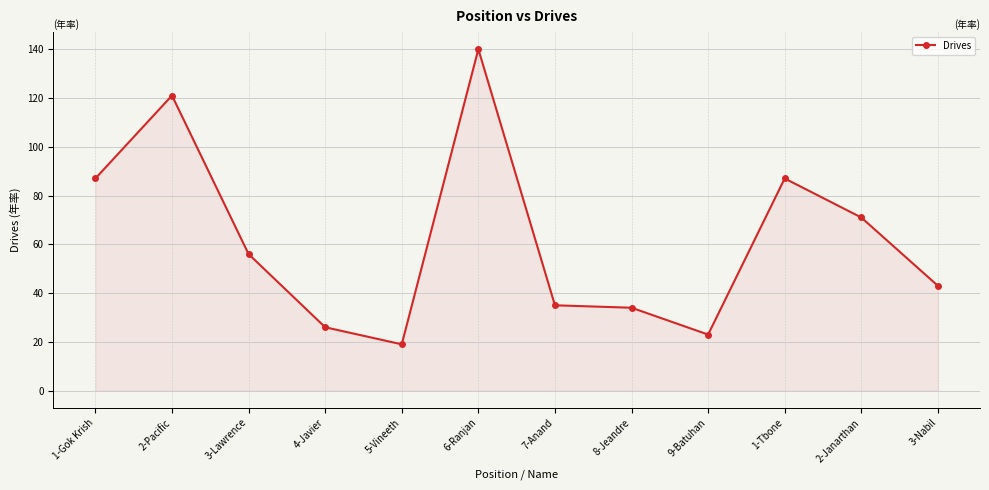

What is the approximate value at 4-Javier?

26